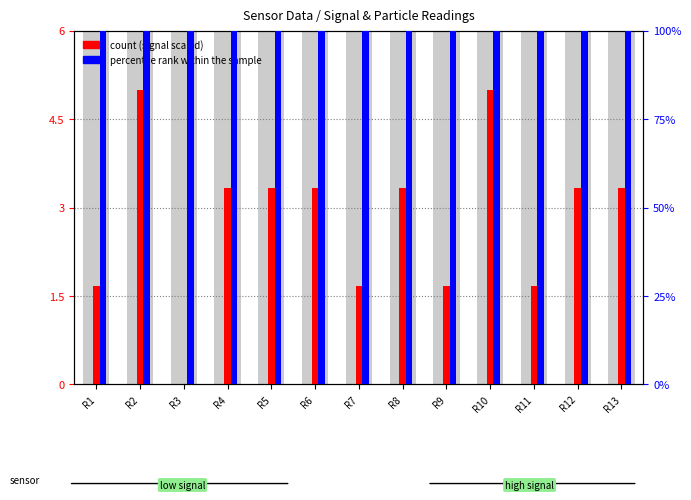

Between R7 and R13, which series saw the biggest shift?

count (signal scaled)